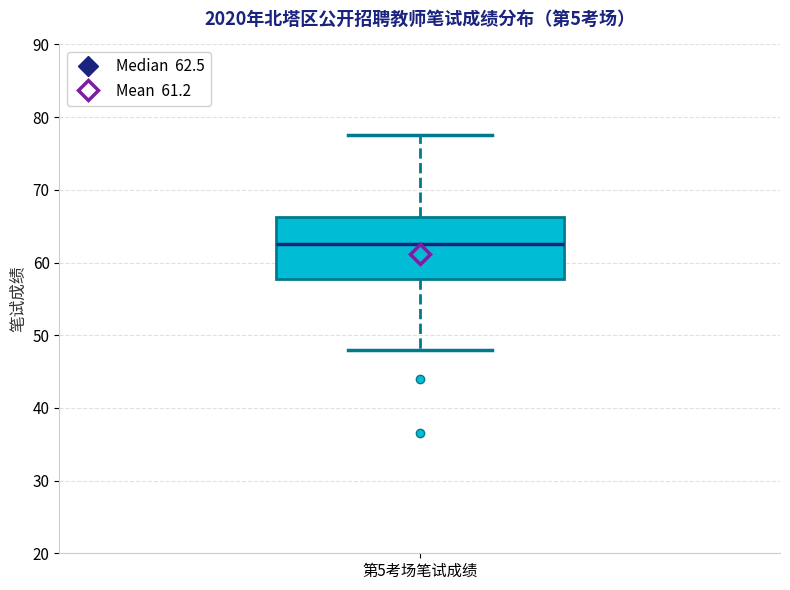

Read this box plot against the y-axis: the position of the median line, the range covered by the box, and the ends of both whiskers. The values are not printed on the chart, so give them approximately, as read against the axis.

median 63, box 58 to 66, whiskers 48 to 78